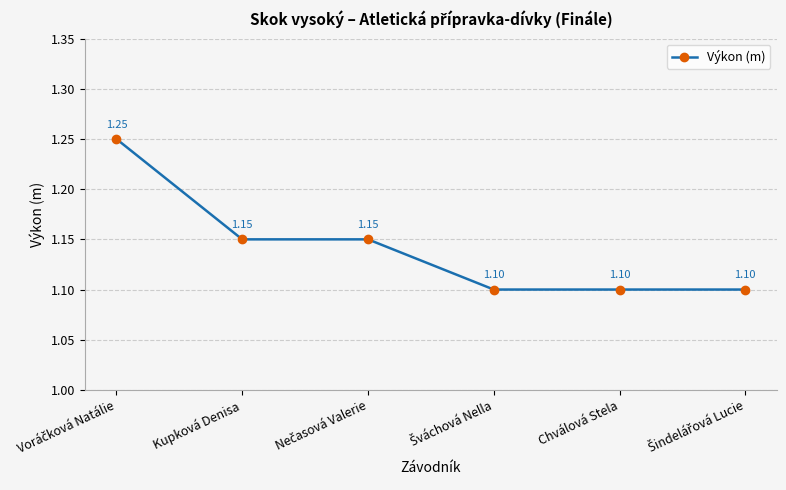

True or false: there are more than 2 points higher than both neighbors.

False